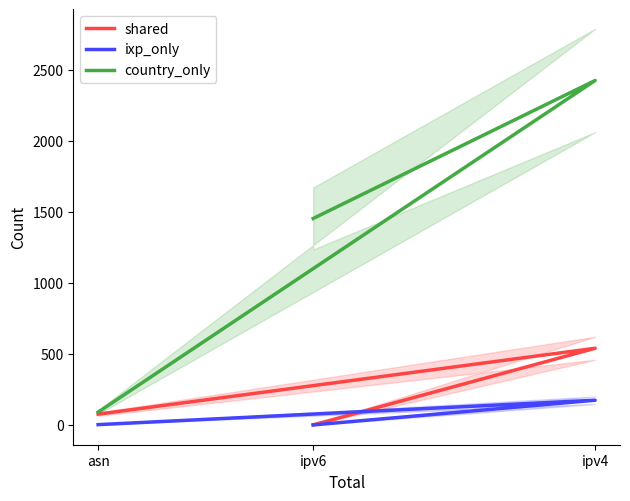

What is the spread (max minus min) of values at ipv4?

2252